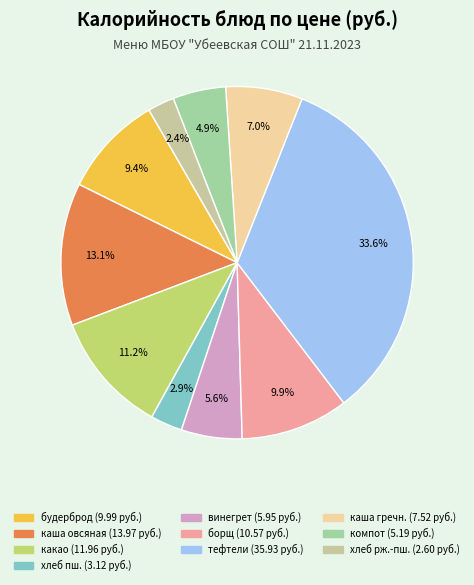

Does any single category account for the majority?

No